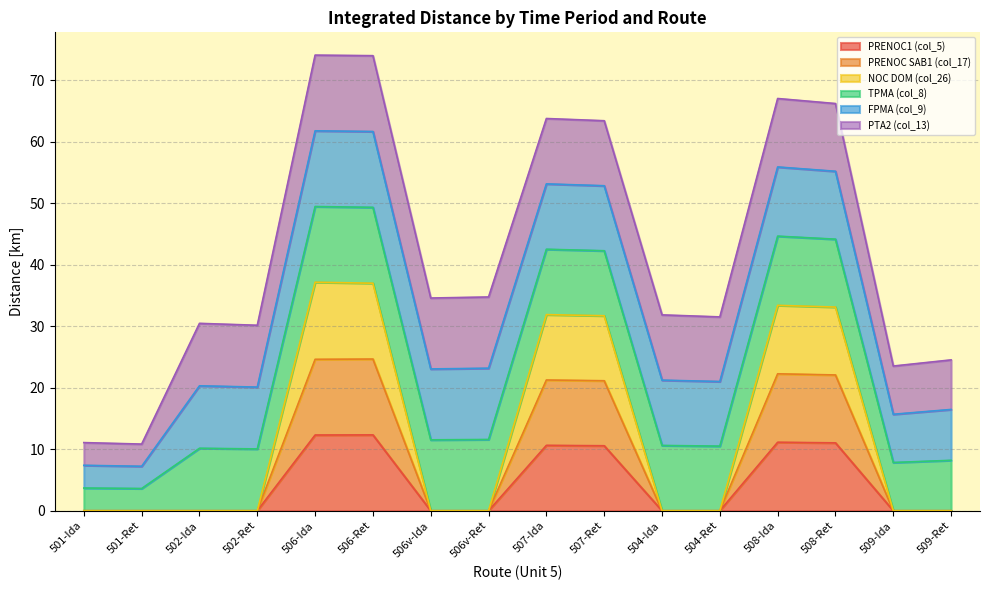

Where is the first local maximum for NOC DOM (col_26)?

506-Ida